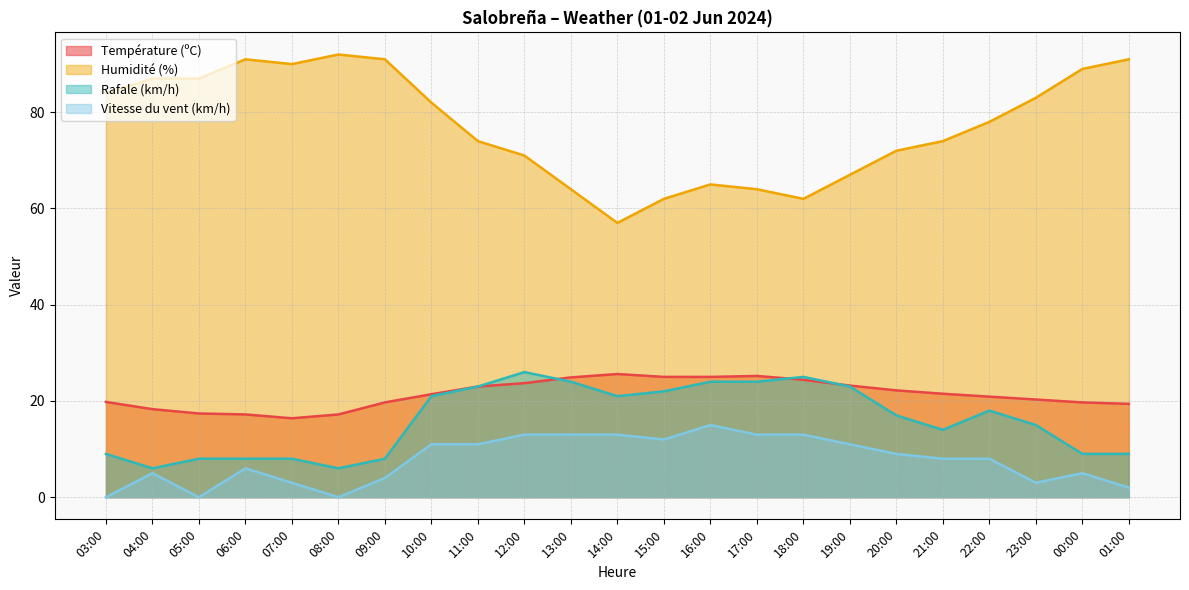

Reading left to right, what are all the values shown in this chart?

Température (ºC): 03:00=19.8	04:00=18.3	05:00=17.4	06:00=17.2	07:00=16.4	08:00=17.2	09:00=19.7	10:00=21.4	11:00=23.0	12:00=23.7	13:00=24.9	14:00=25.6	15:00=25.0	16:00=25.0	17:00=25.2	18:00=24.4	19:00=23.2	20:00=22.2	21:00=21.5	22:00=20.9	23:00=20.3	00:00=19.7	01:00=19.4
Humidité (%): 03:00=84.0	04:00=87.0	05:00=87.0	06:00=91.0	07:00=90.0	08:00=92.0	09:00=91.0	10:00=82.0	11:00=74.0	12:00=71.0	13:00=64.0	14:00=57.0	15:00=62.0	16:00=65.0	17:00=64.0	18:00=62.0	19:00=67.0	20:00=72.0	21:00=74.0	22:00=78.0	23:00=83.0	00:00=89.0	01:00=91.0
Rafale (km/h): 03:00=9.0	04:00=6.0	05:00=8.0	06:00=8.0	07:00=8.0	08:00=6.0	09:00=8.0	10:00=21.0	11:00=23.0	12:00=26.0	13:00=24.0	14:00=21.0	15:00=22.0	16:00=24.0	17:00=24.0	18:00=25.0	19:00=23.0	20:00=17.0	21:00=14.0	22:00=18.0	23:00=15.0	00:00=9.0	01:00=9.0
Vitesse du vent (km/h): 03:00=0.0	04:00=5.0	05:00=0.0	06:00=6.0	07:00=3.0	08:00=0.0	09:00=4.0	10:00=11.0	11:00=11.0	12:00=13.0	13:00=13.0	14:00=13.0	15:00=12.0	16:00=15.0	17:00=13.0	18:00=13.0	19:00=11.0	20:00=9.0	21:00=8.0	22:00=8.0	23:00=3.0	00:00=5.0	01:00=2.0